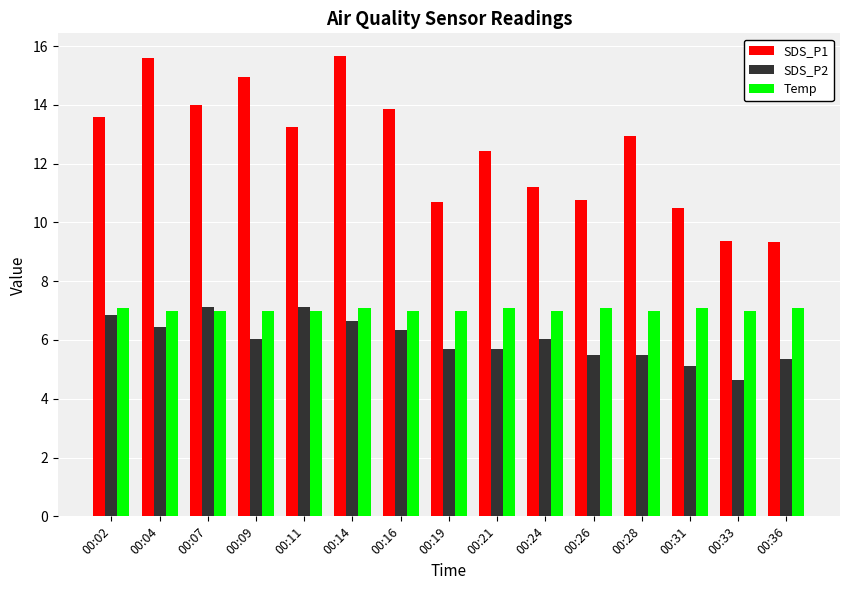

The value of SDS_P1 at 00:09 is 3.6. True or false?

False